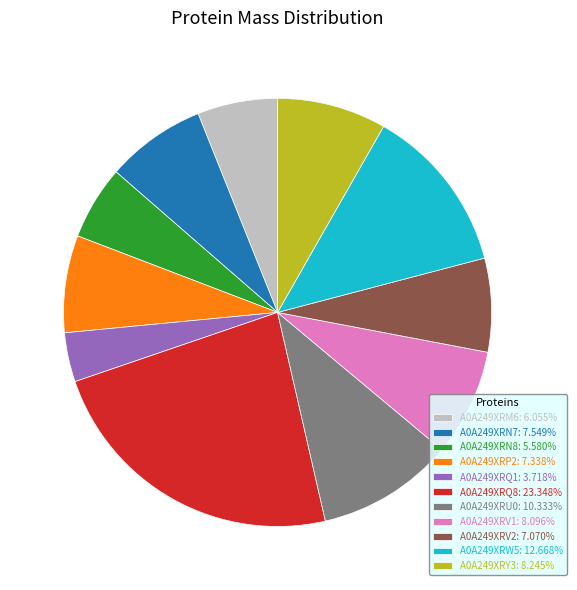

How many segments does this pie chart have?

11